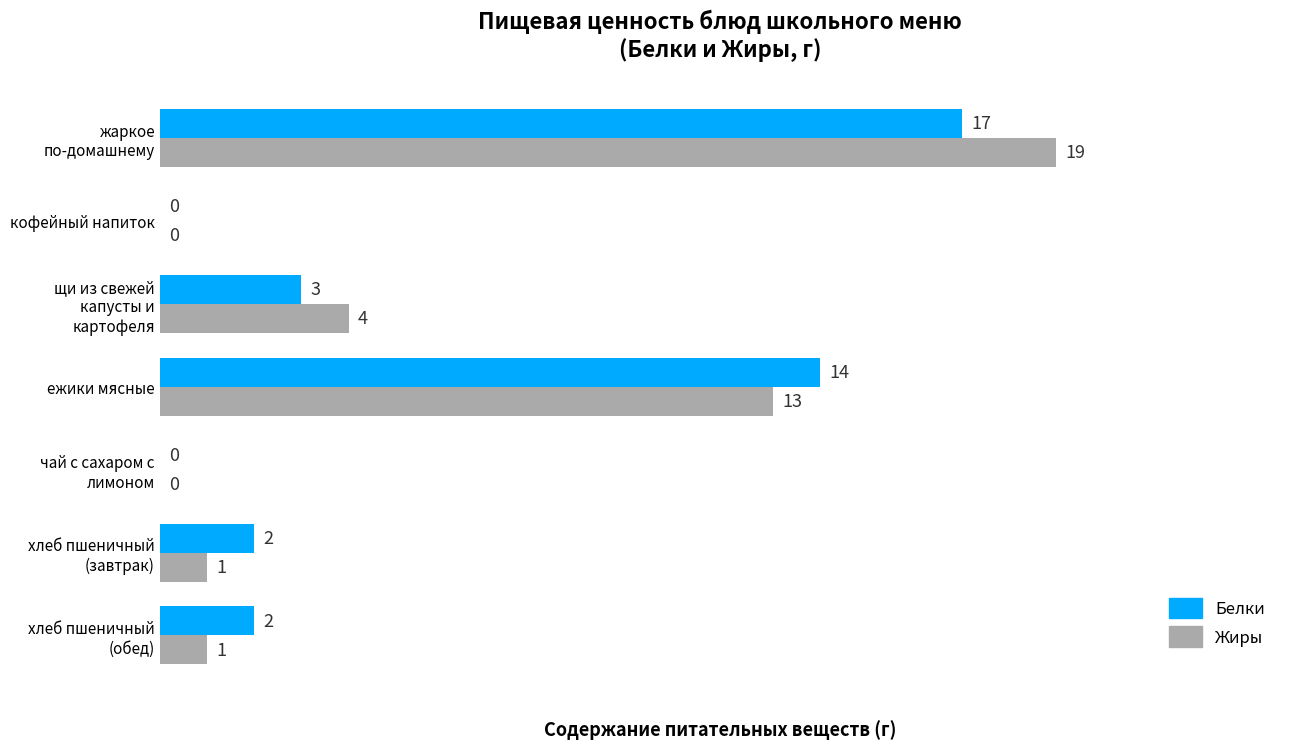

The value of Белки at жаркое по-домашнему is 26. True or false?

False